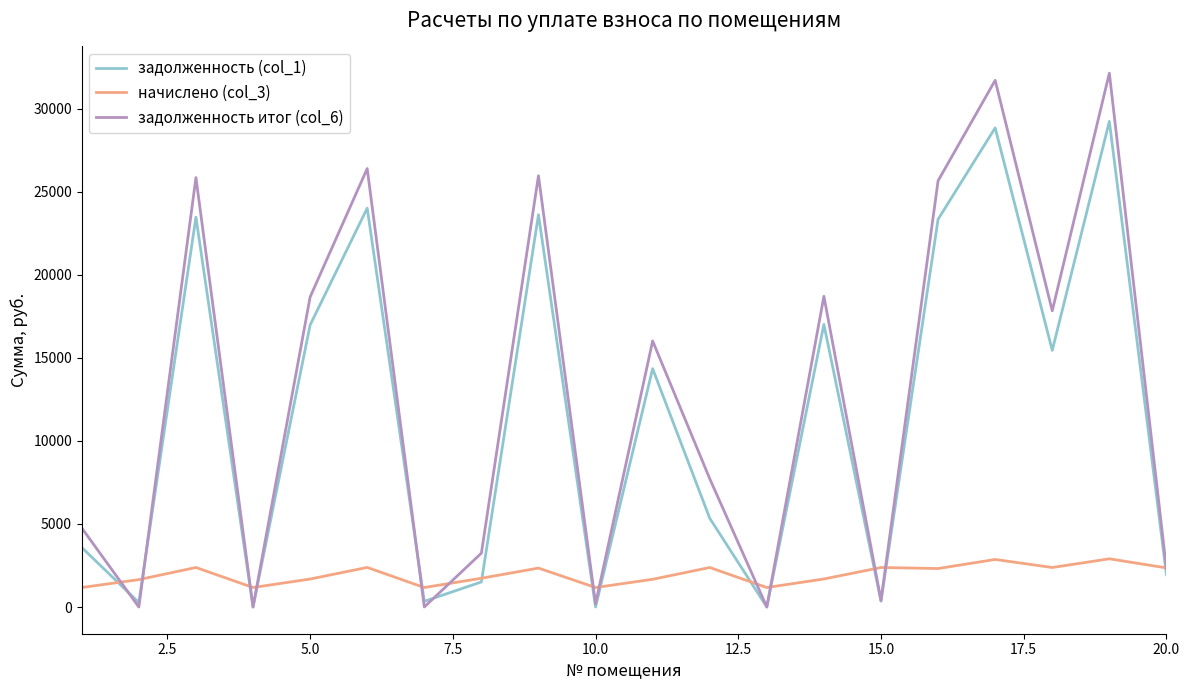

List the series in order of their peak value, lowest first.

начислено (col_3), задолженность (col_1), задолженность итог (col_6)